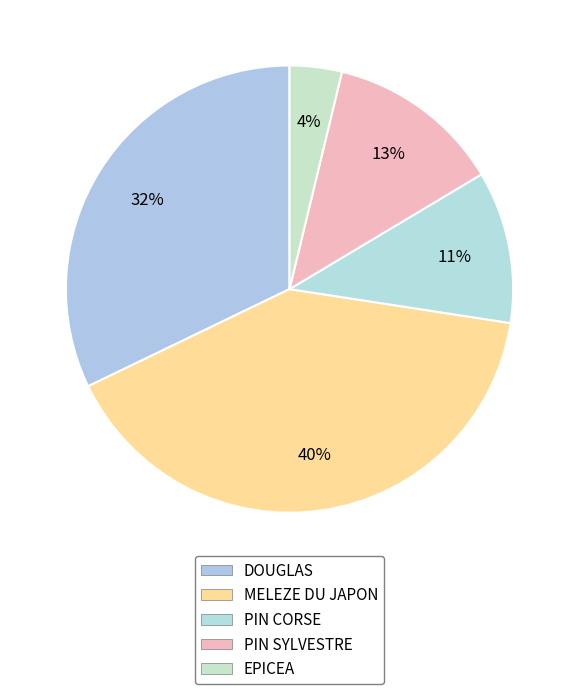

Is it true that MELEZE DU JAPON is 40% of the pie?

True